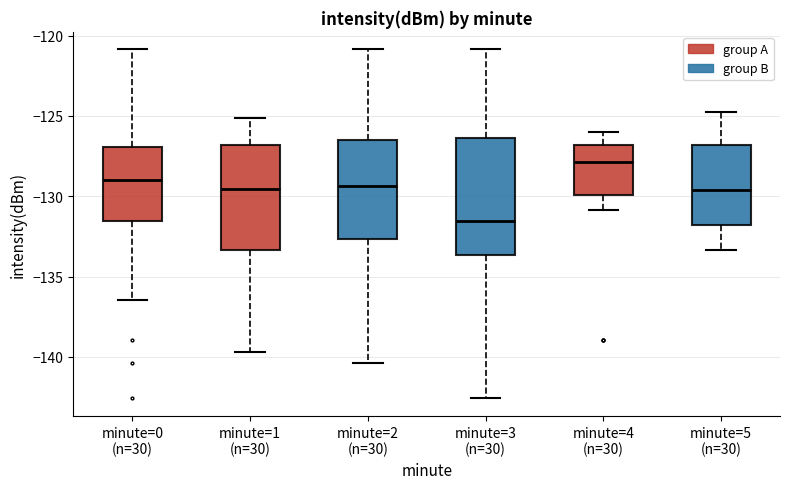

Where is the upper edge of the box for minute=3 (n=30) on the y-axis? The values are not printed on the chart, so give them approximately, as read against the axis.

-126.5